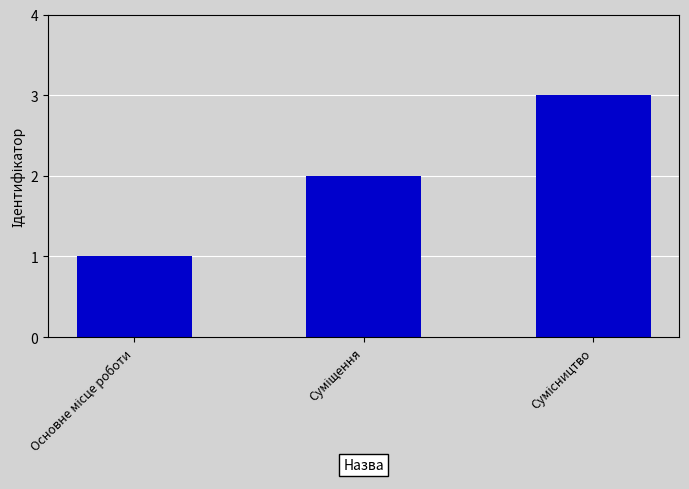

What is the maximum value shown in the chart?

3